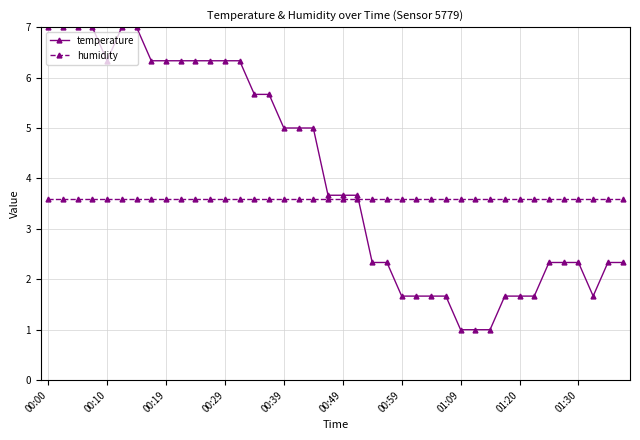

How many lines are shown in the chart?

2